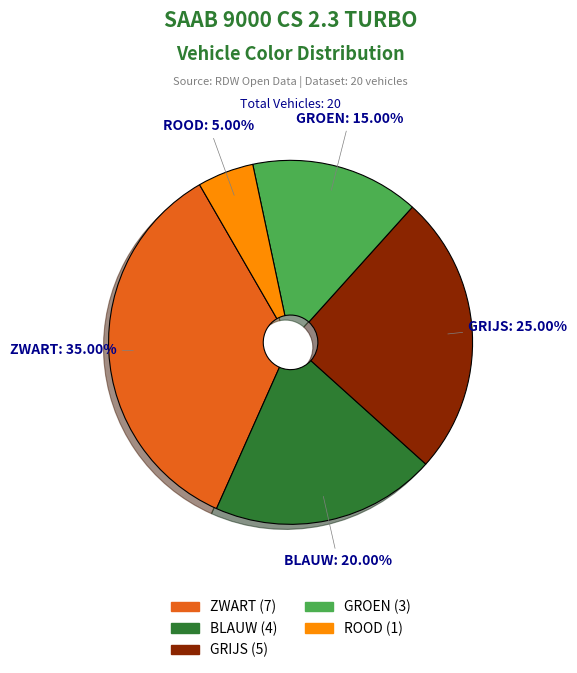

Is there a majority slice in this chart?

No